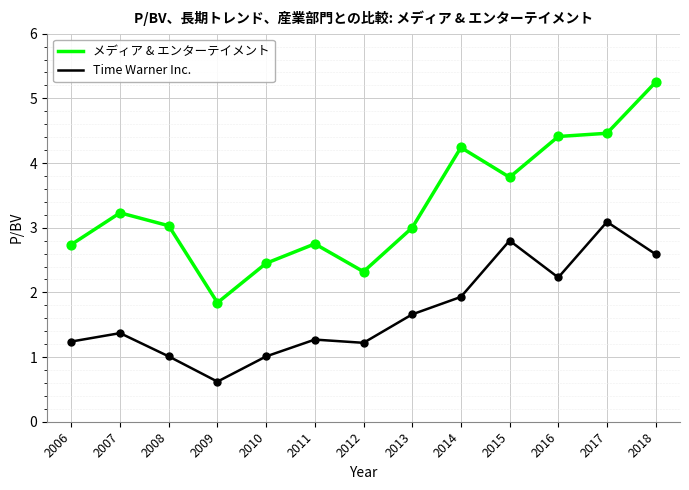

What is the total value across all series at 2013?

4.7